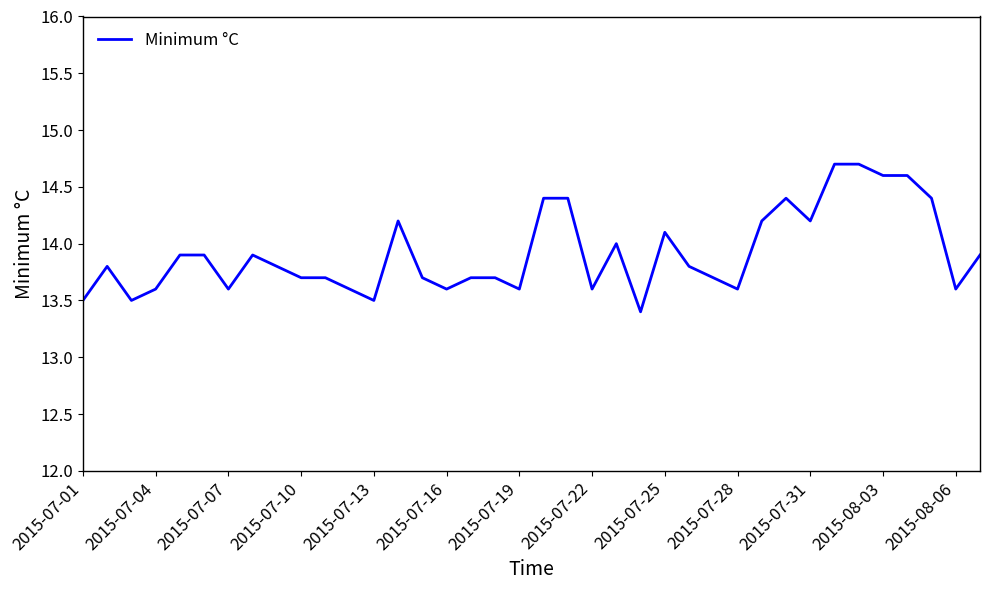

What is the maximum value shown in the chart?

14.7